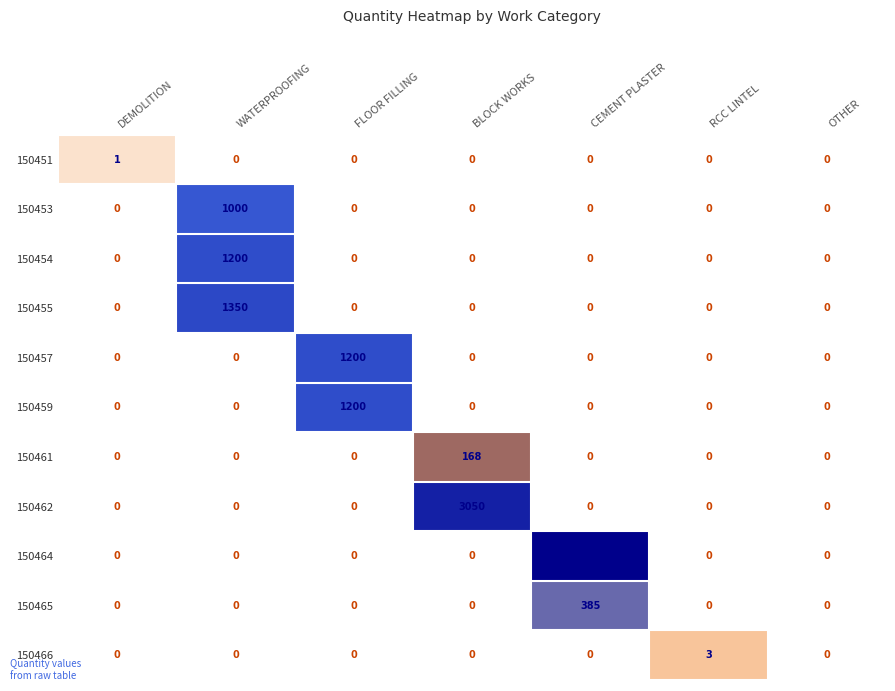

The value of 150462 at BLOCK WORKS is 3050. True or false?

True